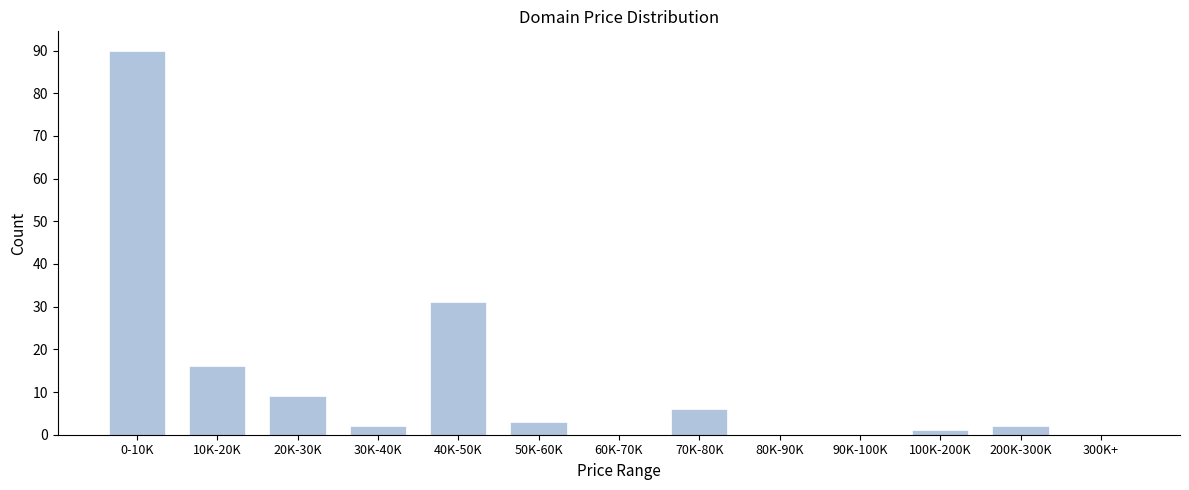

Reading left to right, list all the values displayed in this chart.

0-10K=90	10K-20K=16	20K-30K=9	30K-40K=2	40K-50K=31	50K-60K=3	60K-70K=0	70K-80K=6	80K-90K=0	90K-100K=0	100K-200K=1	200K-300K=2	300K+=0